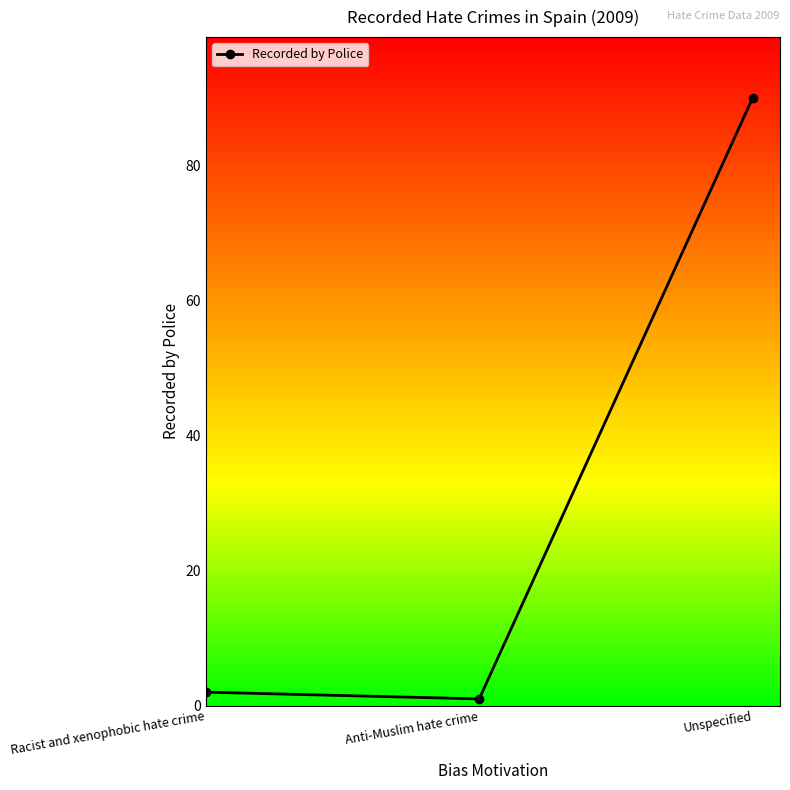

Which category has the highest value across all series?

Unspecified